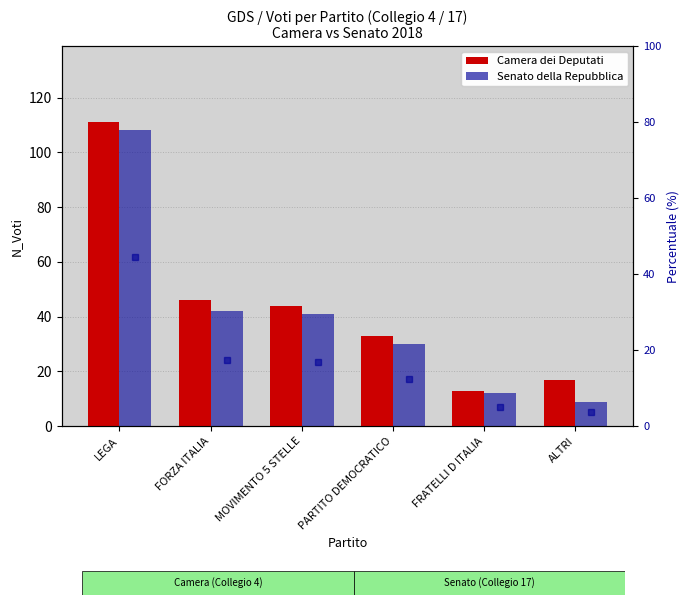

Which category has the highest value in the % Senato series?

LEGA